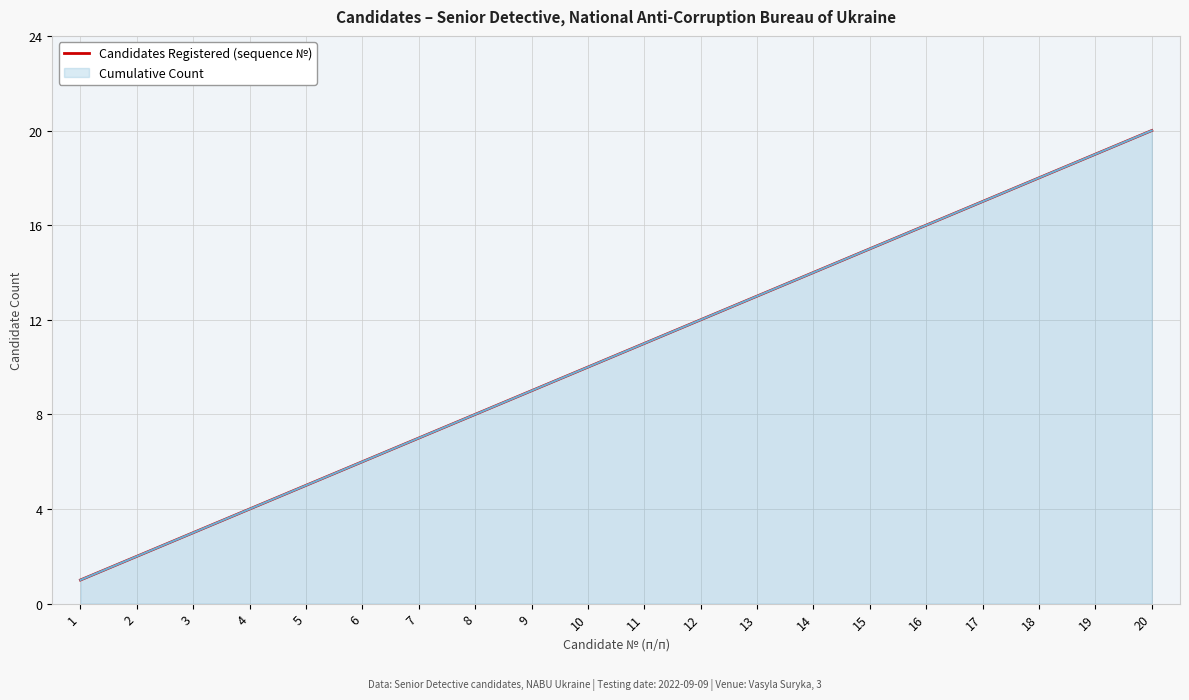

Reading left to right, transcribe all the data shown in this chart.

1	2	3	4	5	6	7	8	9	10	11	12	13	14	15	16	17	18	19	20